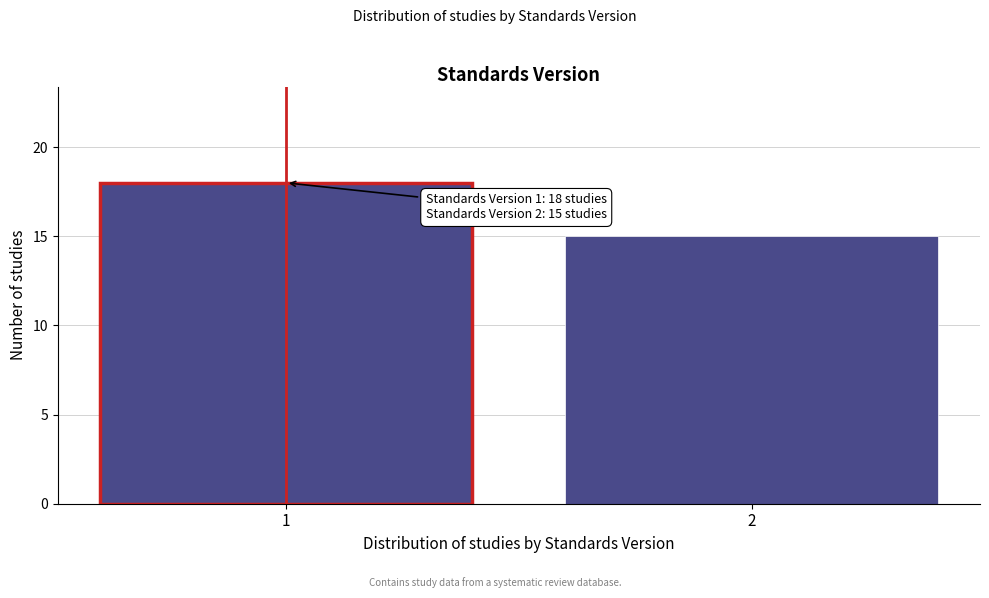

Reading left to right, list all the values displayed in this chart.

18	15